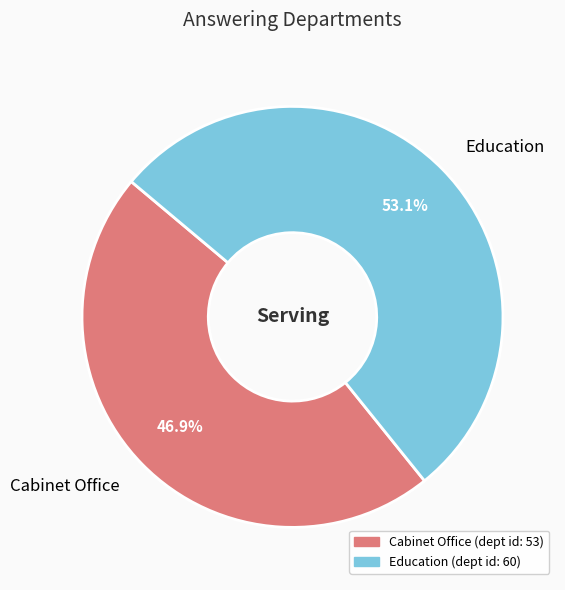

What is the ratio of the value at Cabinet Office to the value at Education?

0.9